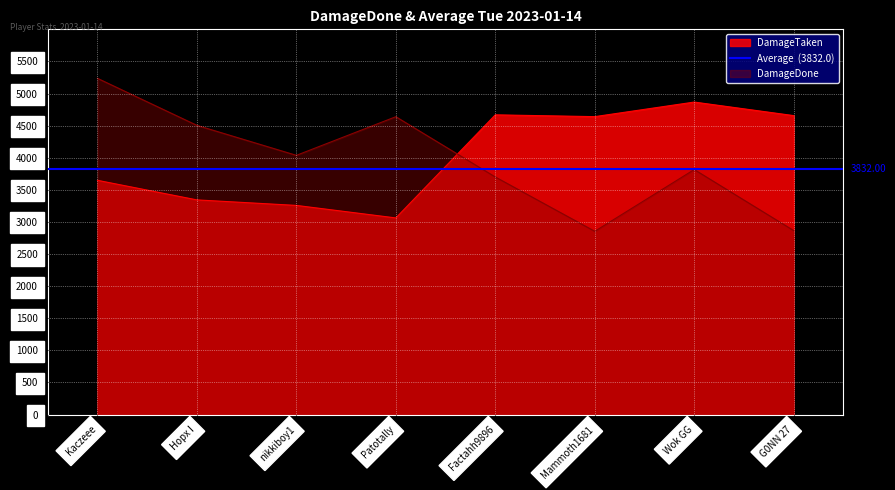

What is the label of the 5th point from the left?

Factahh9896